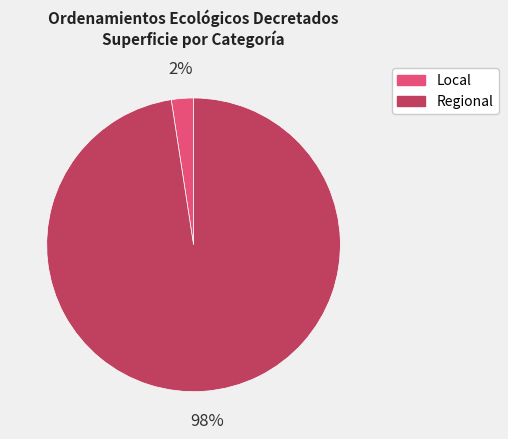

Which category has the smallest portion of the pie?

Local